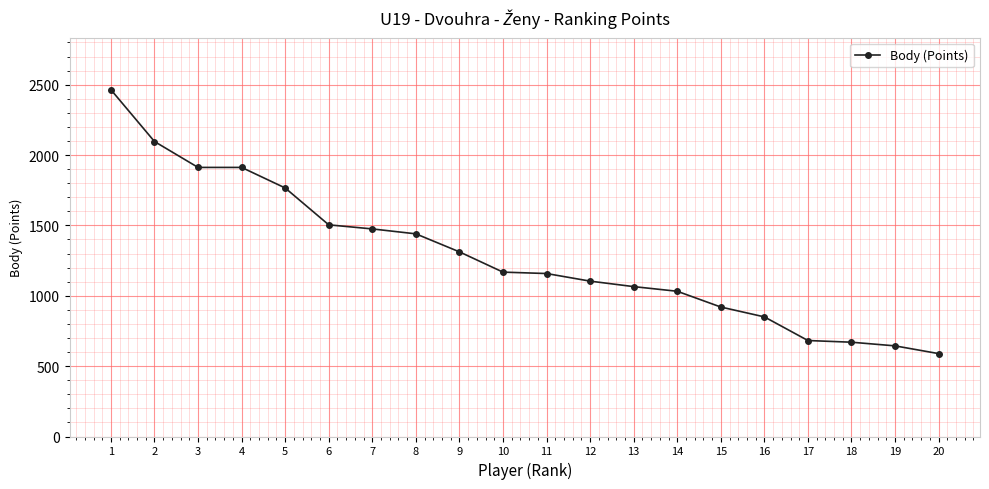

What is the difference between the values at 1 and 2?

368